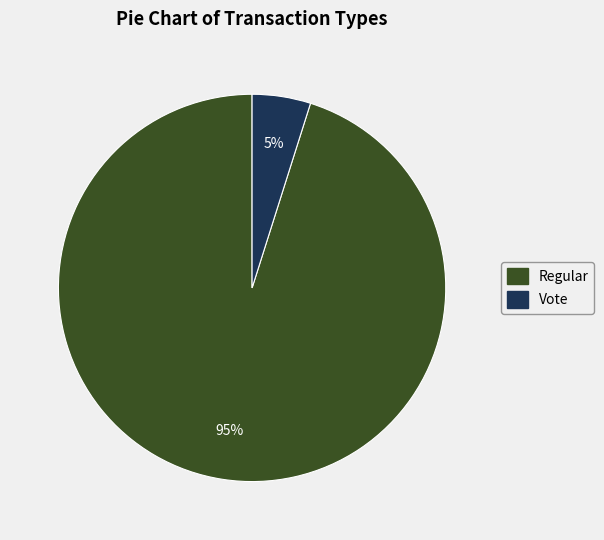

Between Vote and Regular, which is larger?

Regular